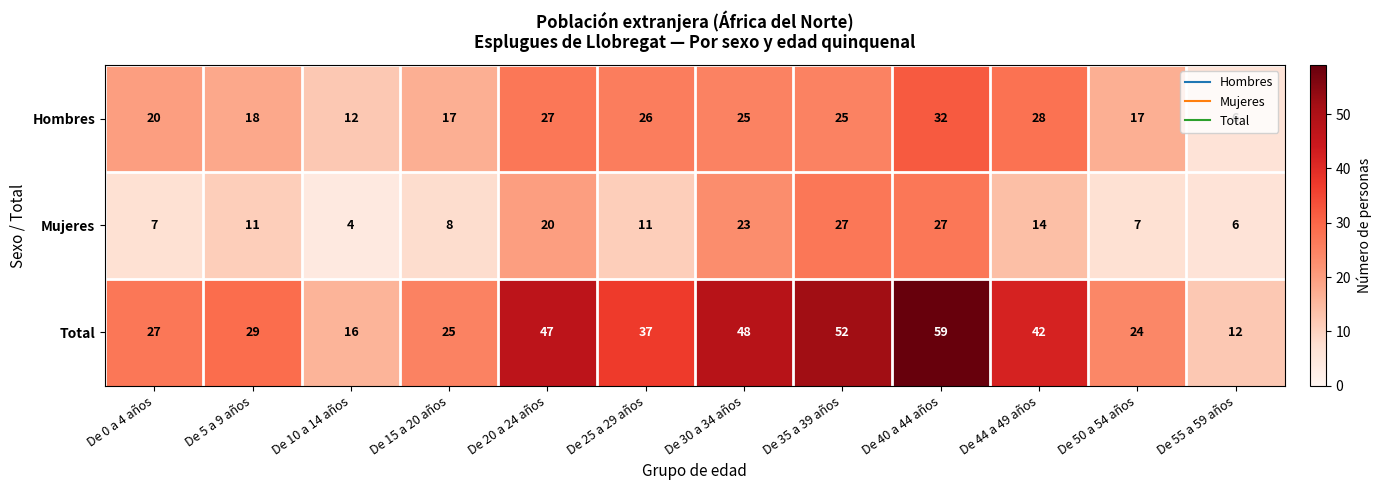

Which series changed the most between De 50 a 54 años and De 55 a 59 años?

Total